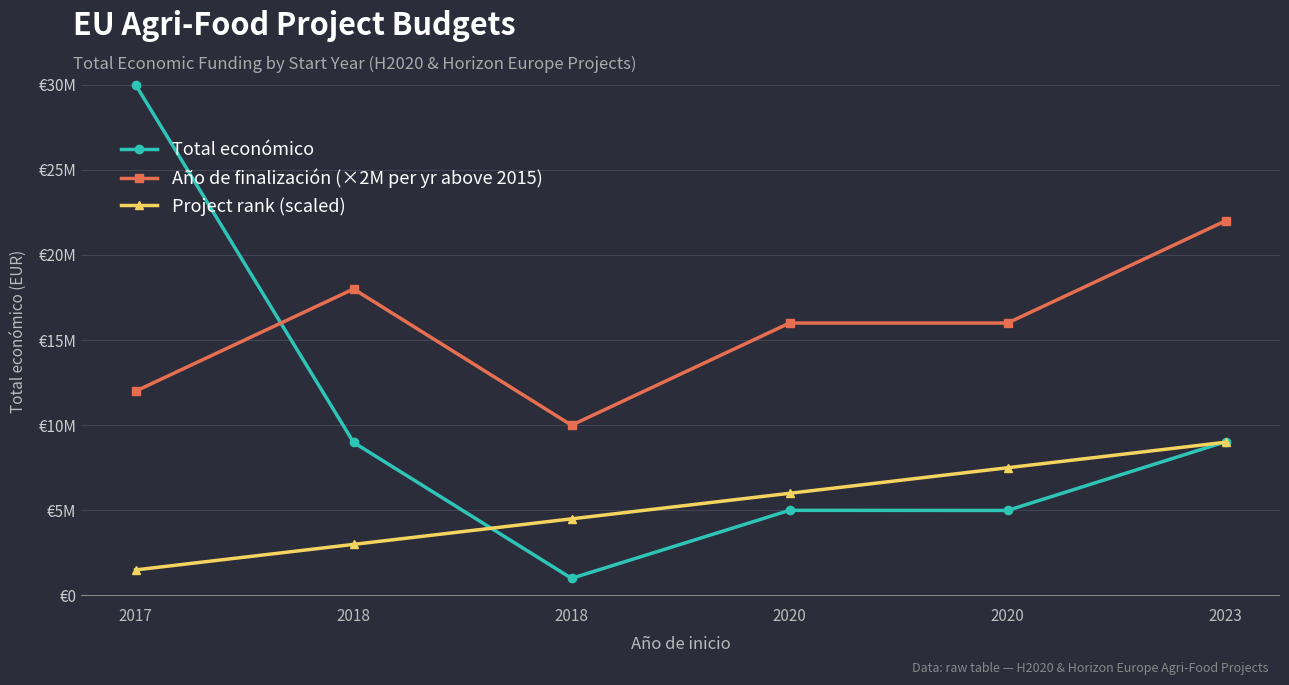

Where is Project rank (scaled) nearest to the value 5250000?

2018